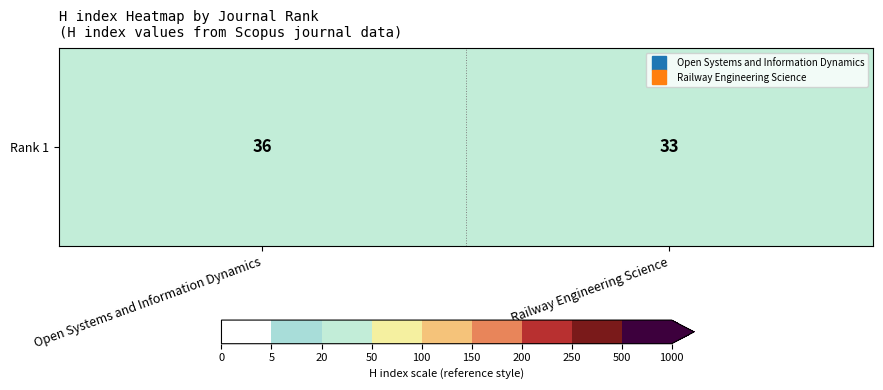

True or false: the data shows 33 at Railway Engineering Science.

True